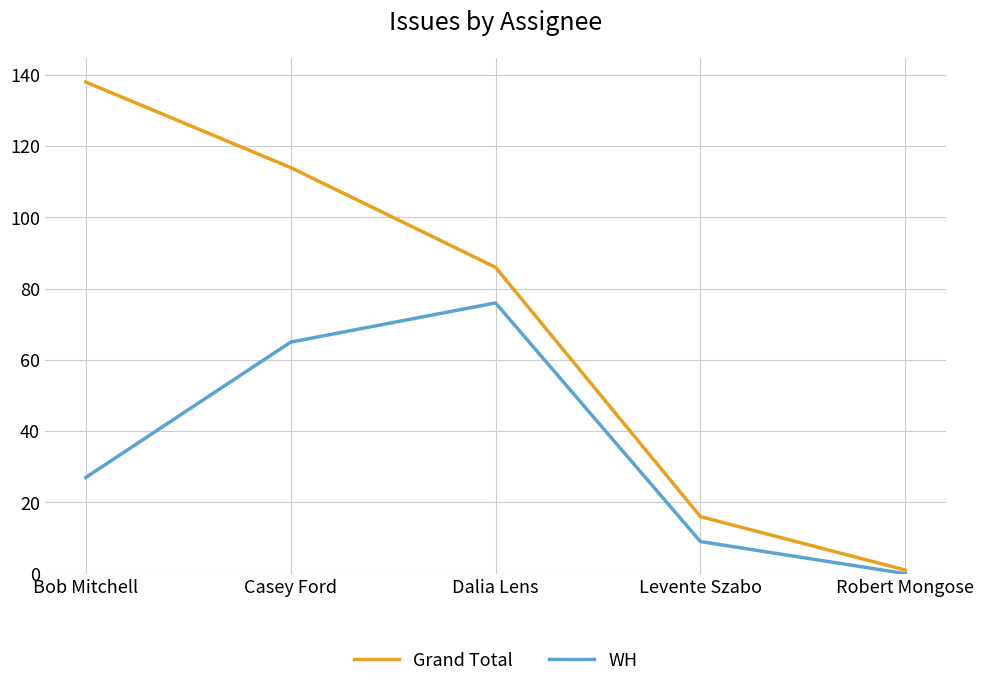

At which label is Grand Total closest to 69?

Dalia Lens